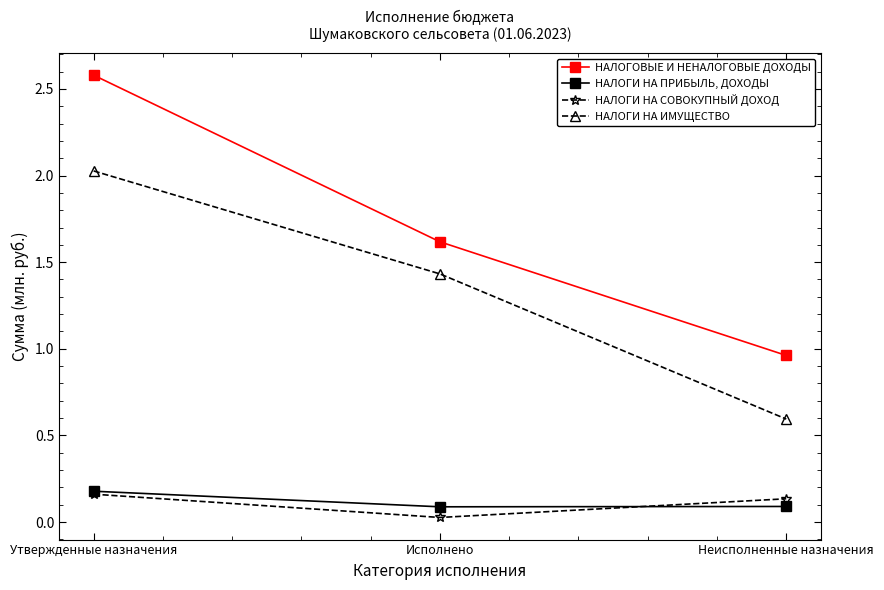

What is the sum of all НАЛОГИ НА СОВОКУПНЫЙ ДОХОД values?

0.3